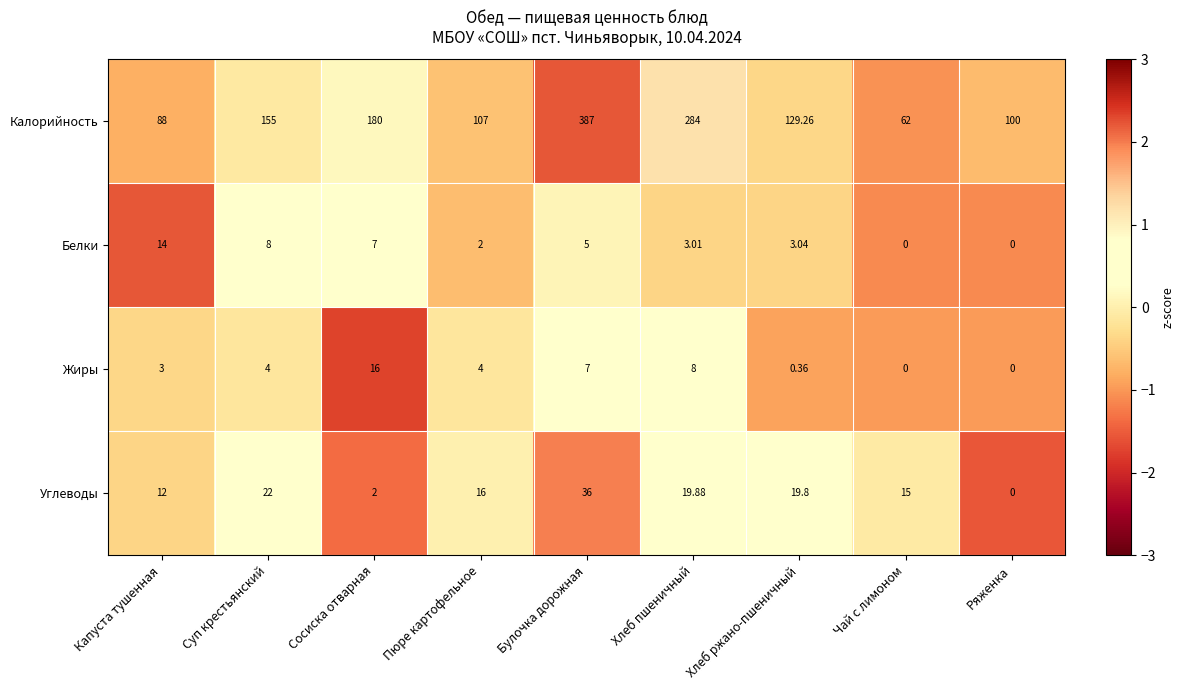

At which category is the sum across all series the highest?

Булочка дорожная